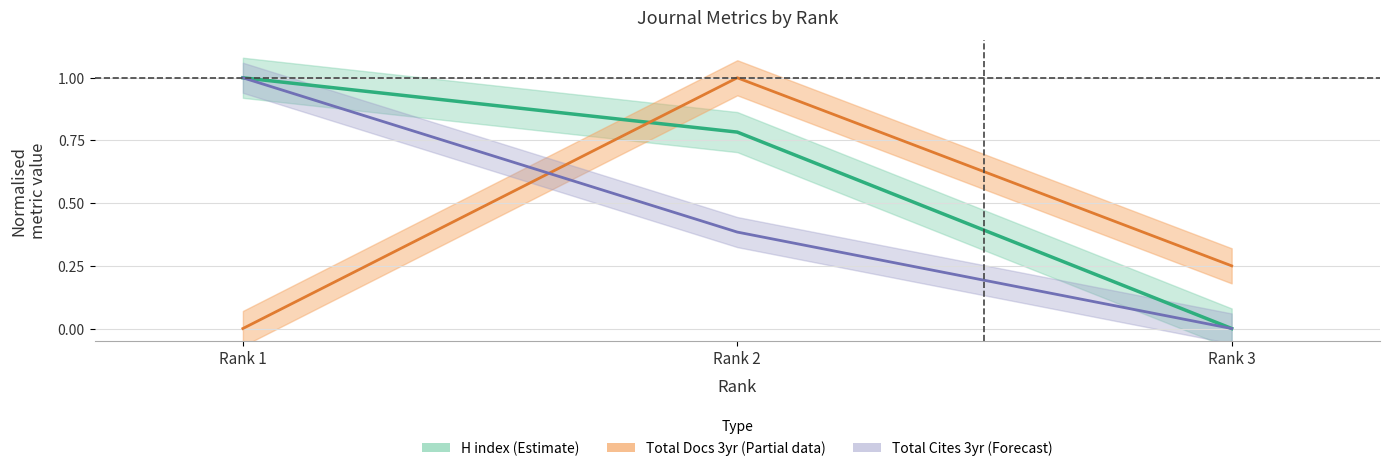

Between Rank 2 and Rank 3, which is larger?

Rank 2